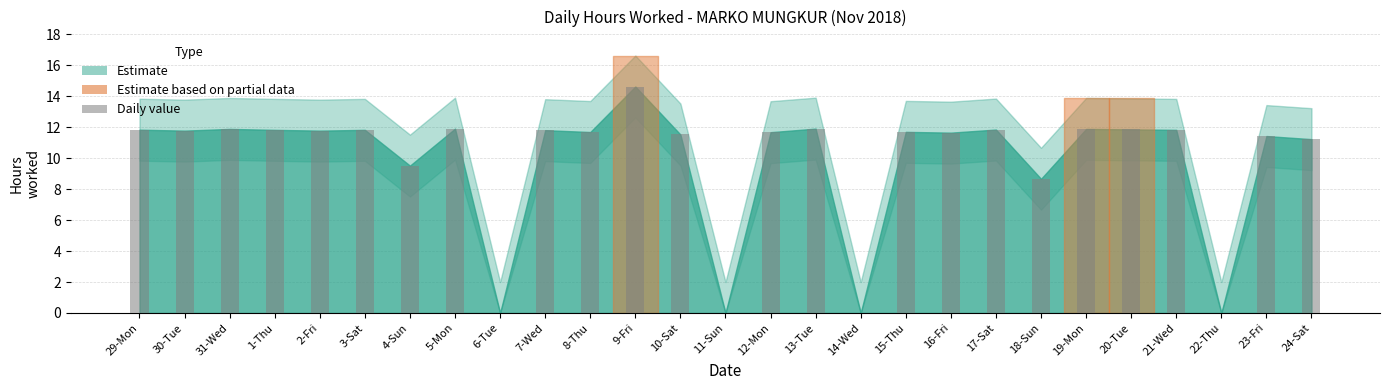

Is it true that the value at 8-Thu is 11.7?

True